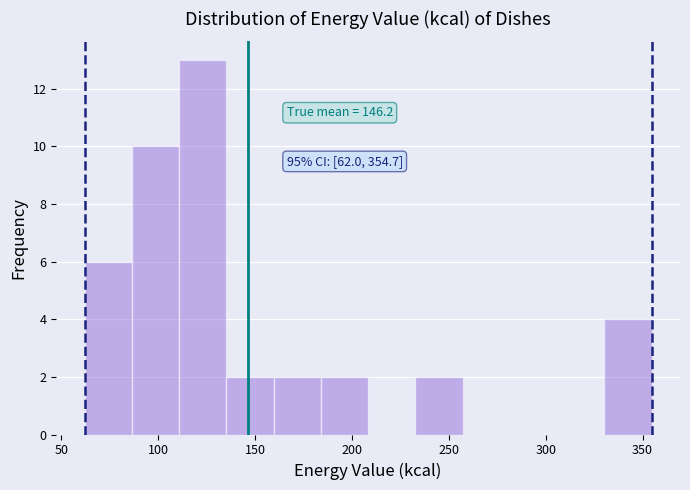

Over which range of the x-axis is the bar tallest?

110 to 135